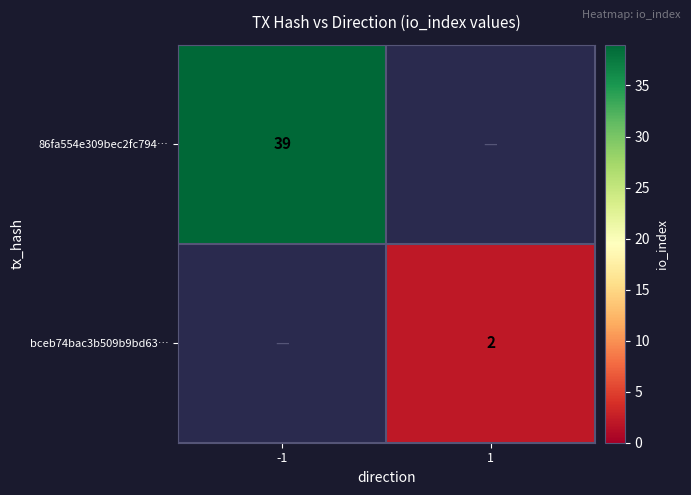

True or false: 86fa554e309bec2fc794… has a value of 68 at -1.

False